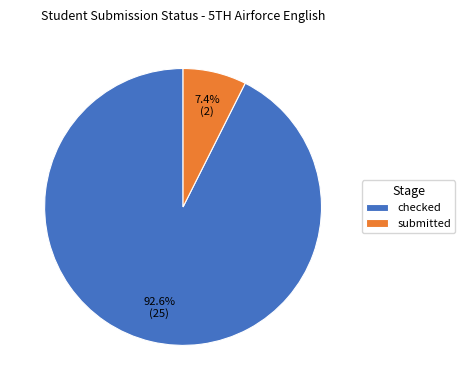

To the nearest percent, what is the average slice percentage?

50%